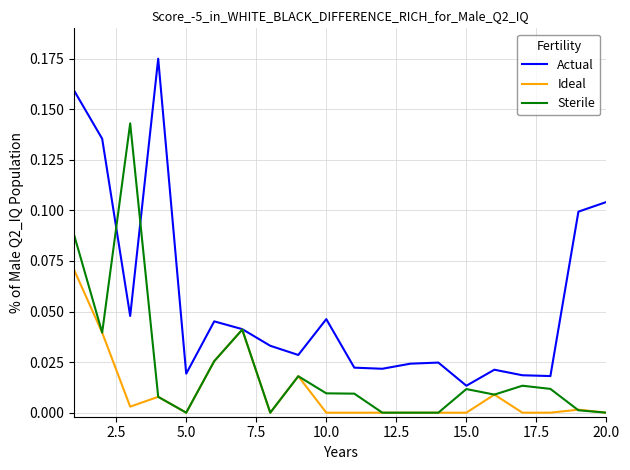

Which series has the largest total across all categories?

Actual